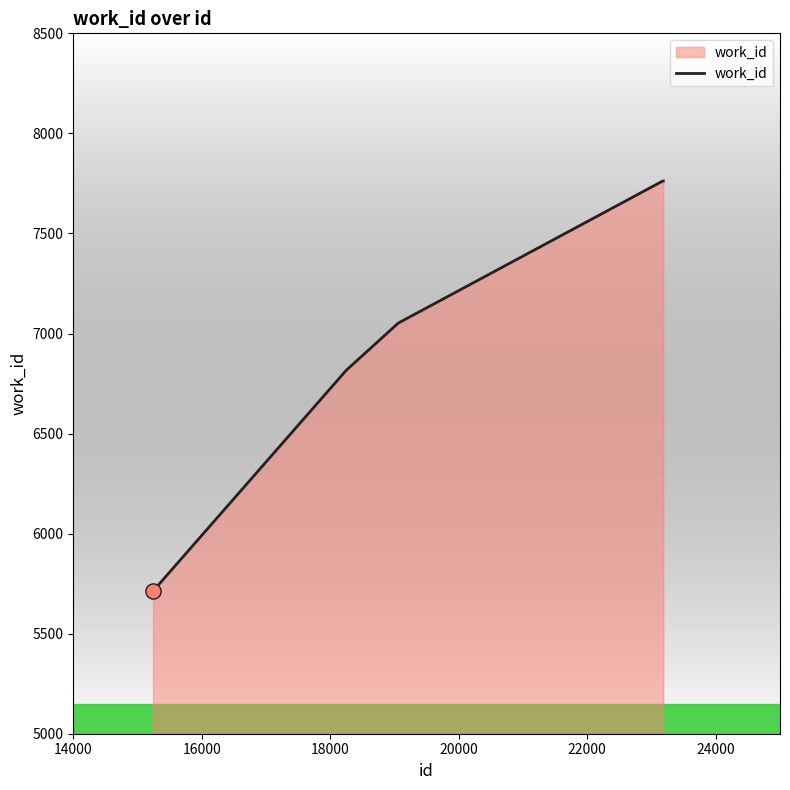

What is the difference between the maximum and minimum values?

2049